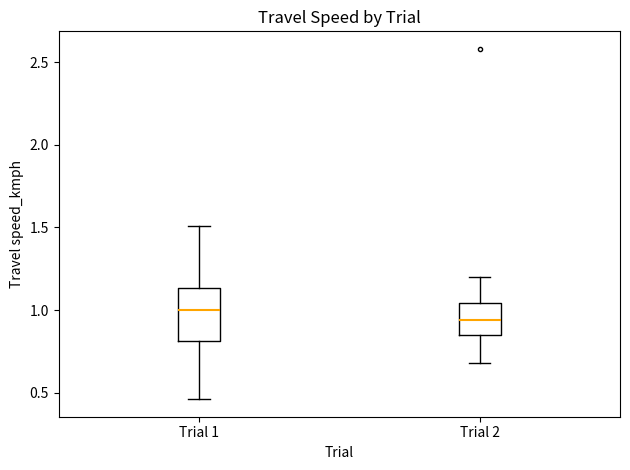

Reading left to right, read every box against the y-axis: the position of its median line, the range the box covers, and the ends of its whiskers. The values are not printed on the chart, so give them approximately, as read against the axis.

Trial 1: median 1.00, box 0.80 to 1.15, whiskers 0.45 to 1.50
Trial 2: median 0.95, box 0.85 to 1.05, whiskers 0.70 to 1.20